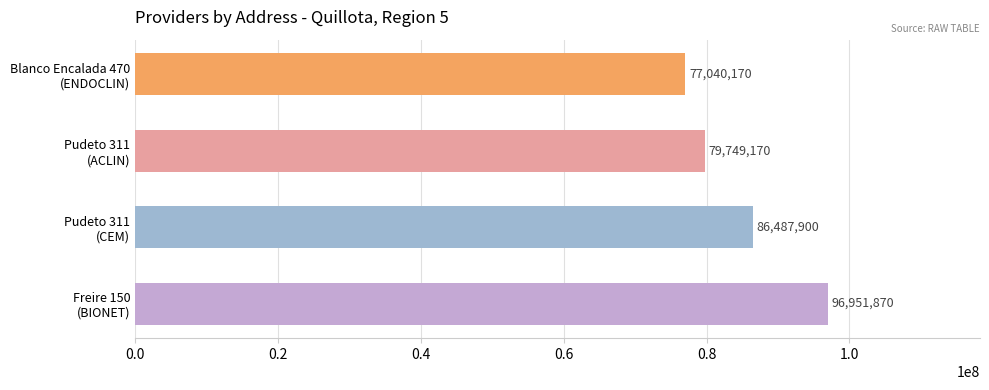

What is the value of the 3rd bar from the top?

86487900